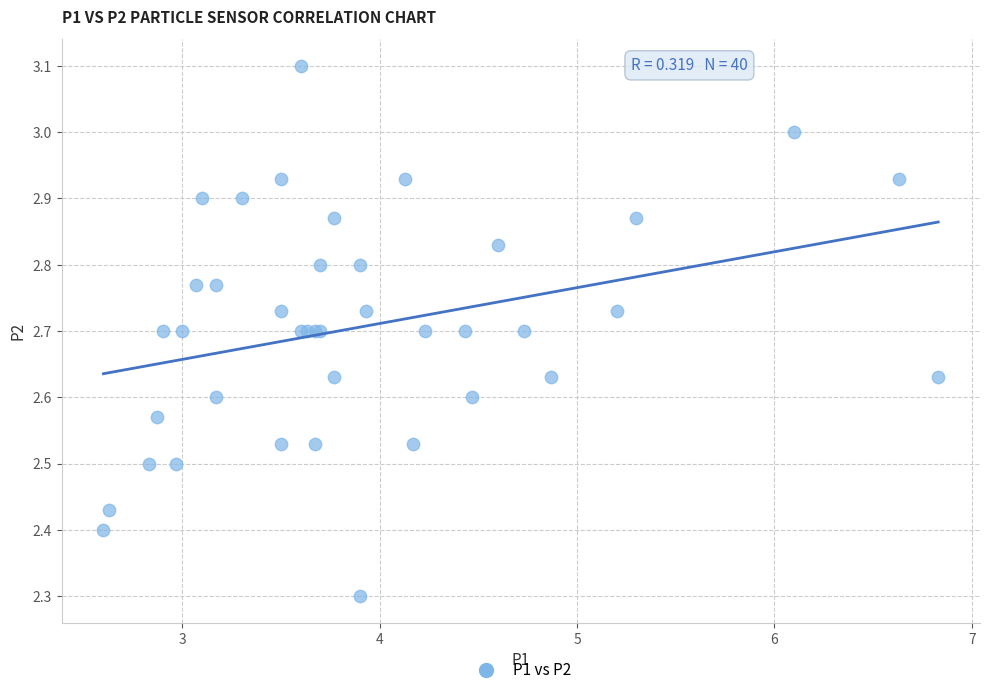

What Y value in the scatter plot is closest to 2?

2.3